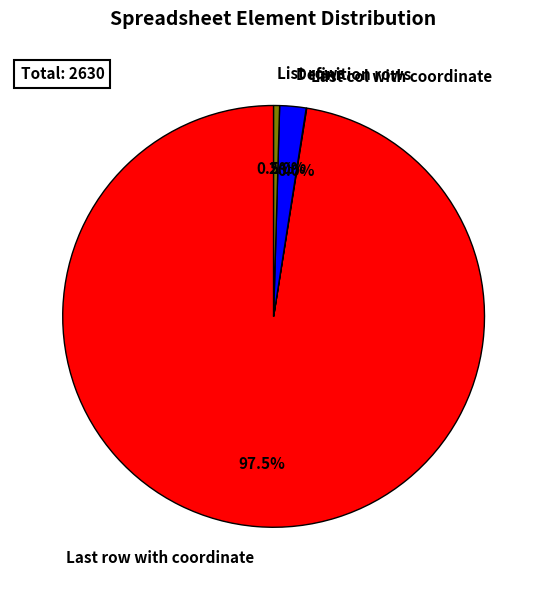

What portion of the pie excludes Definition rows?

98.0%